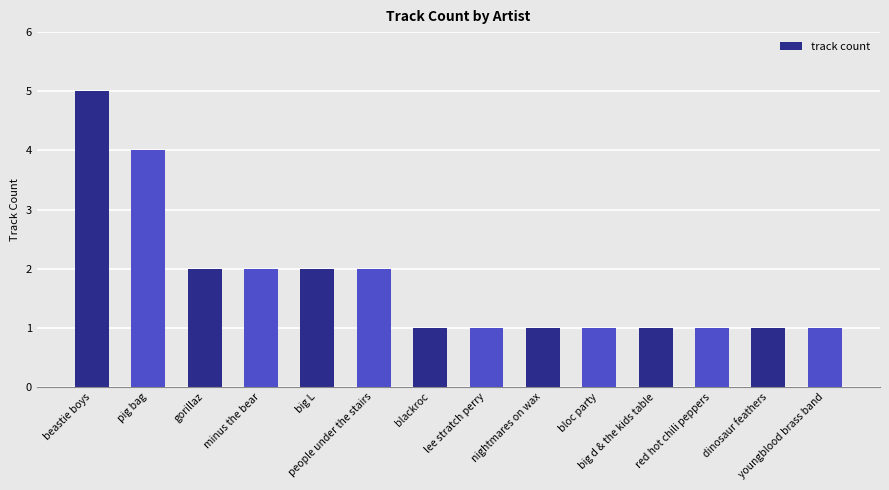

What position from the left is minus the bear?

4